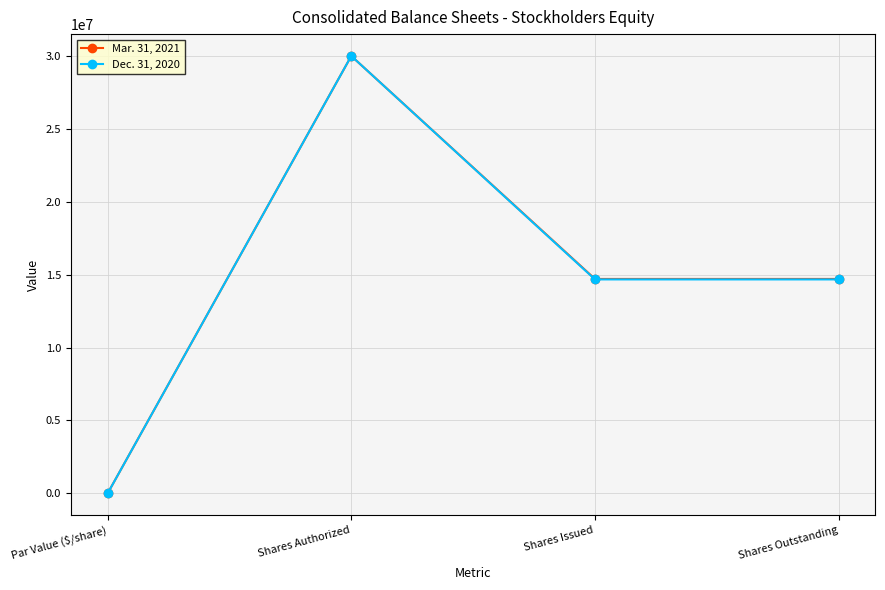

What is the difference between the maximum and minimum values in the Mar. 31, 2021 series?

30000000